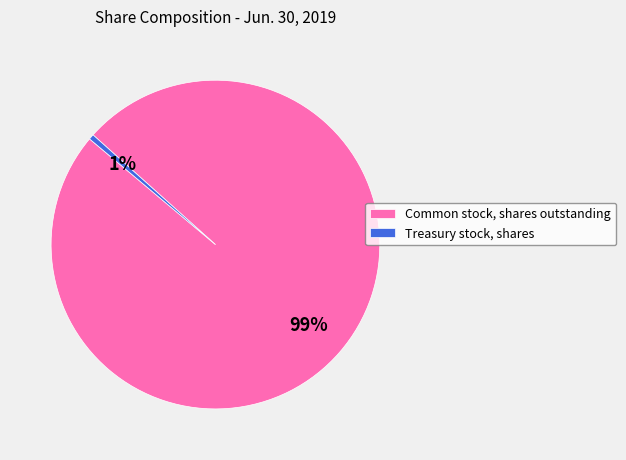

Rank the categories by value from highest to lowest.

Common stock, shares outstanding, Treasury stock, shares